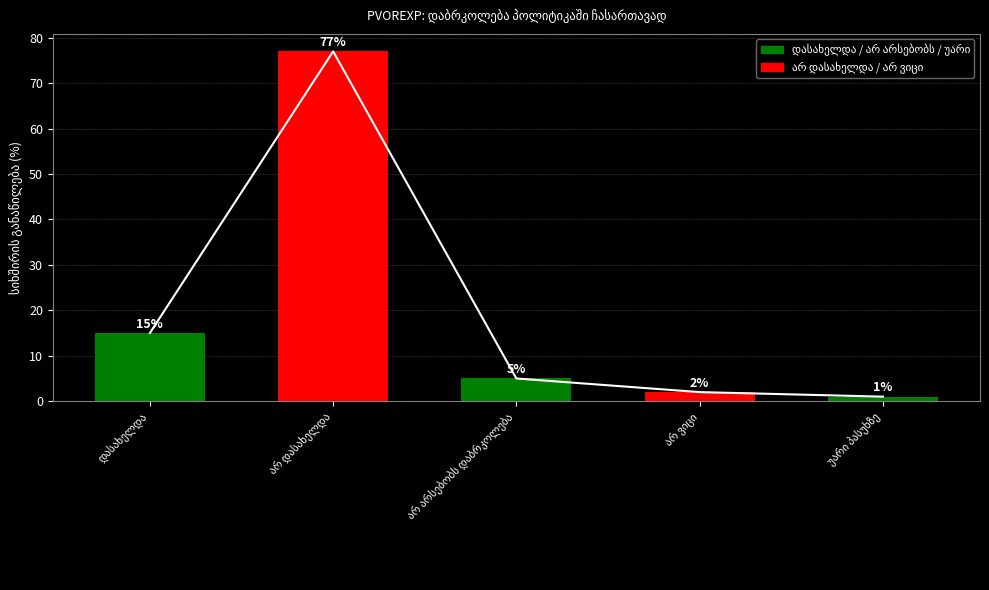

Which label corresponds to the largest value in the chart?

არ დასახელდა